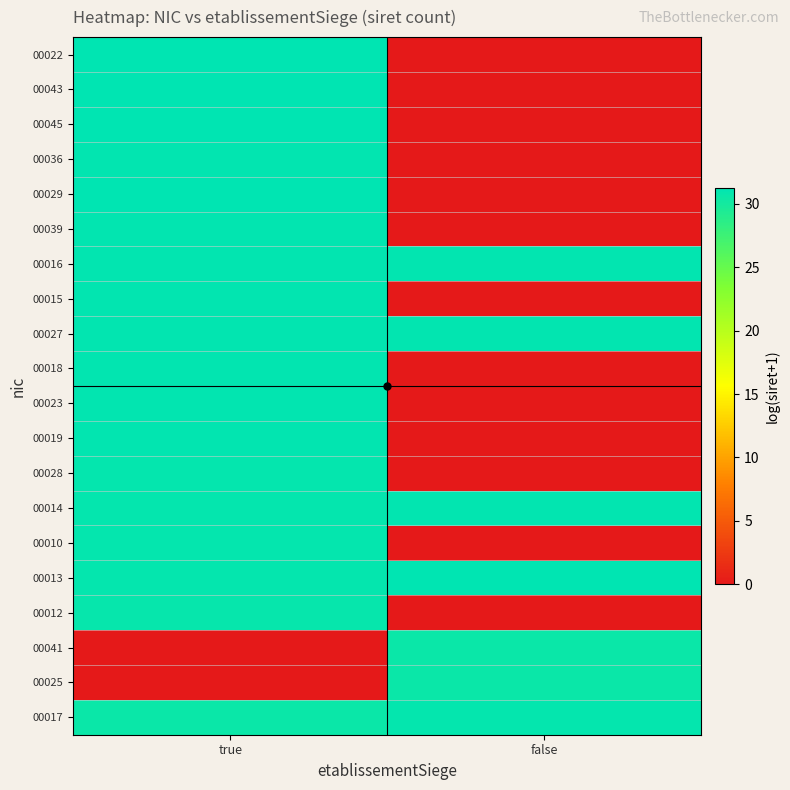

How many distinct data groups are displayed?

20